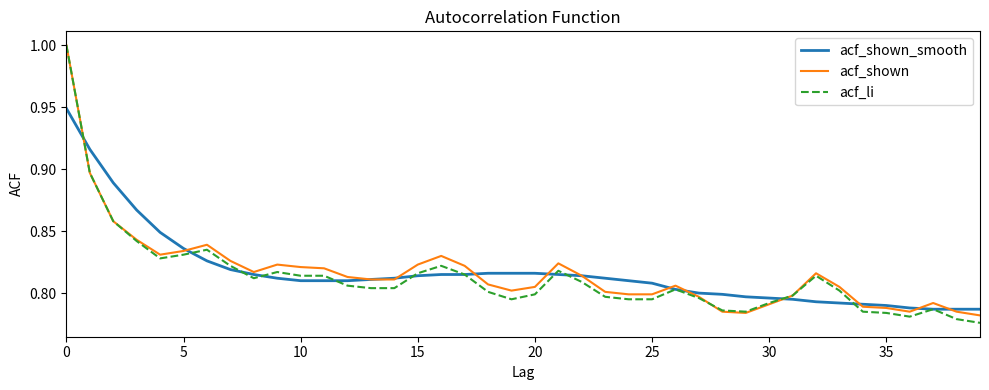

What is the highest value of the acf_li series?

1.0